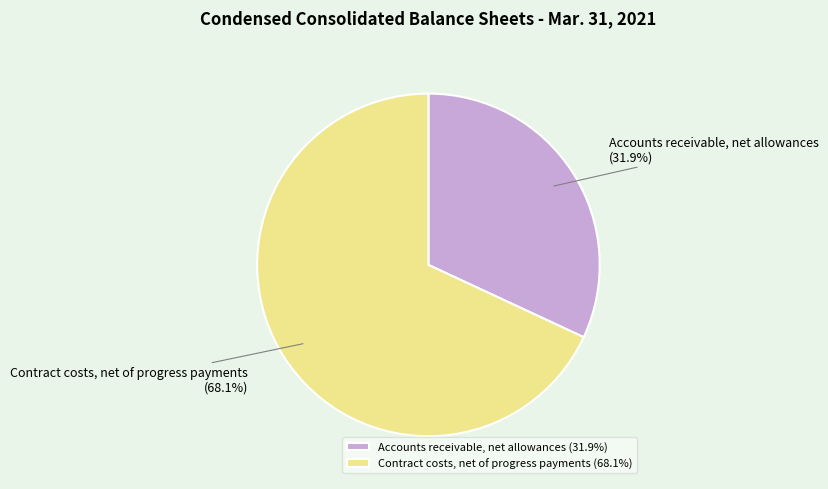

What percentage do Contract costs, net of progress payments and Accounts receivable, net allowances together represent?

100.0%